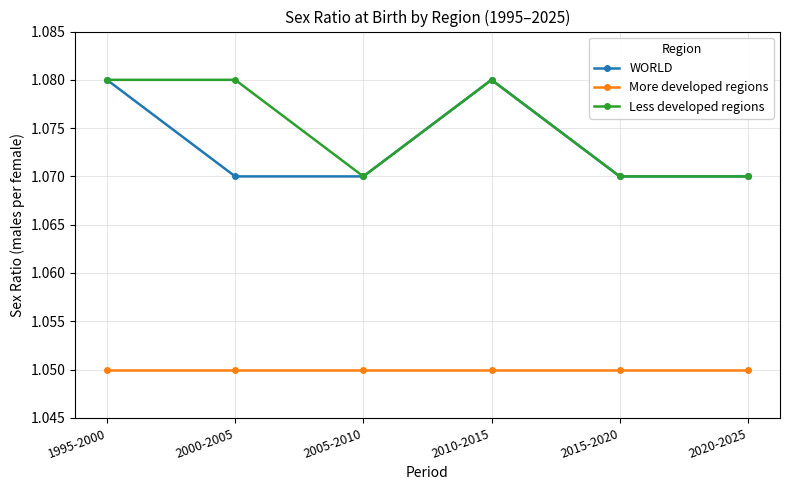

How many lines are shown in the chart?

3